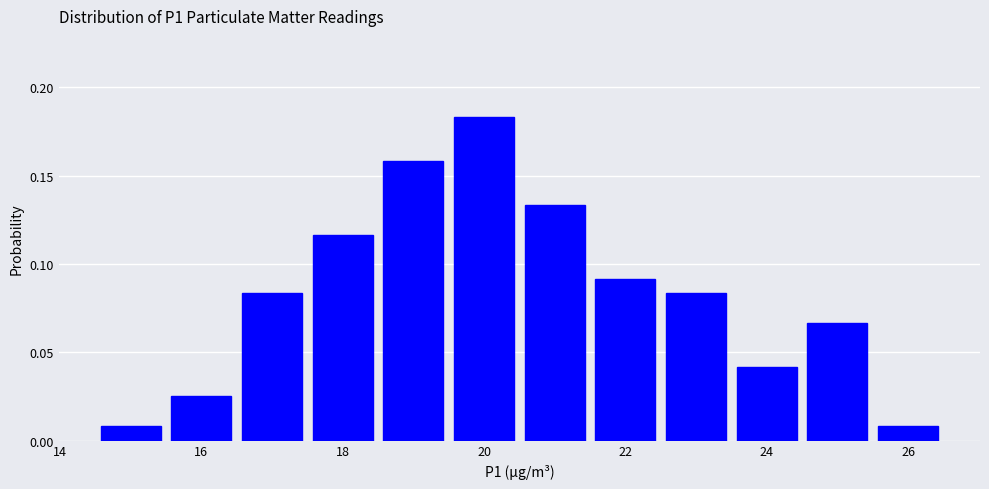

Over which range of the x-axis is the bar tallest?

19.5 to 20.5